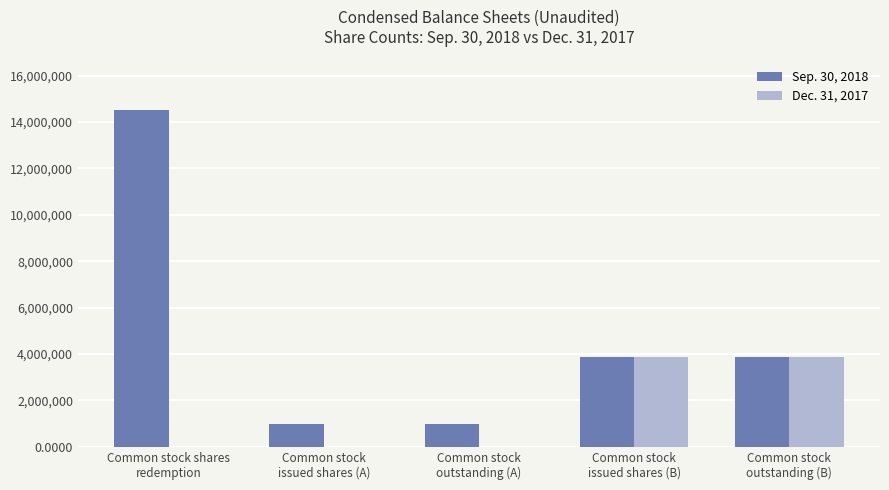

How many data points in Dec. 31, 2017 are above 0?

2